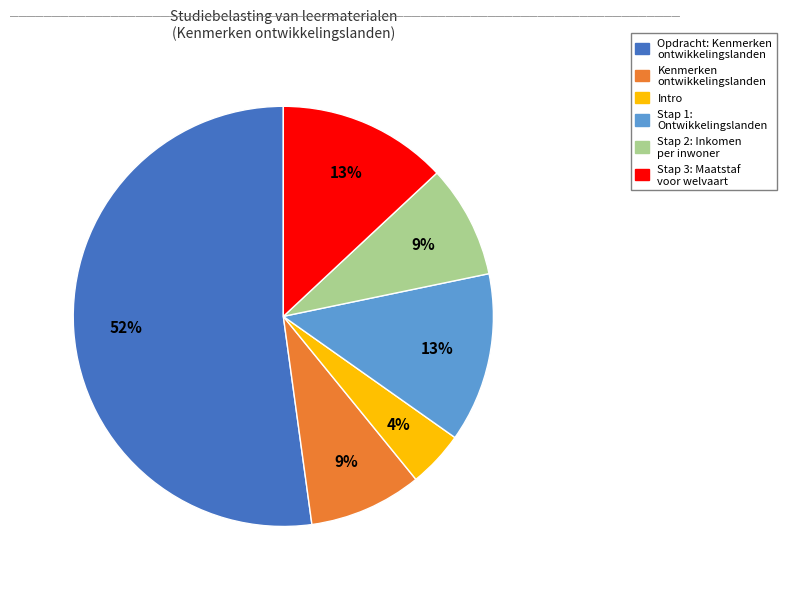

What is the largest slice in the pie chart?

Opdracht: Kenmerken ontwikkelingslanden